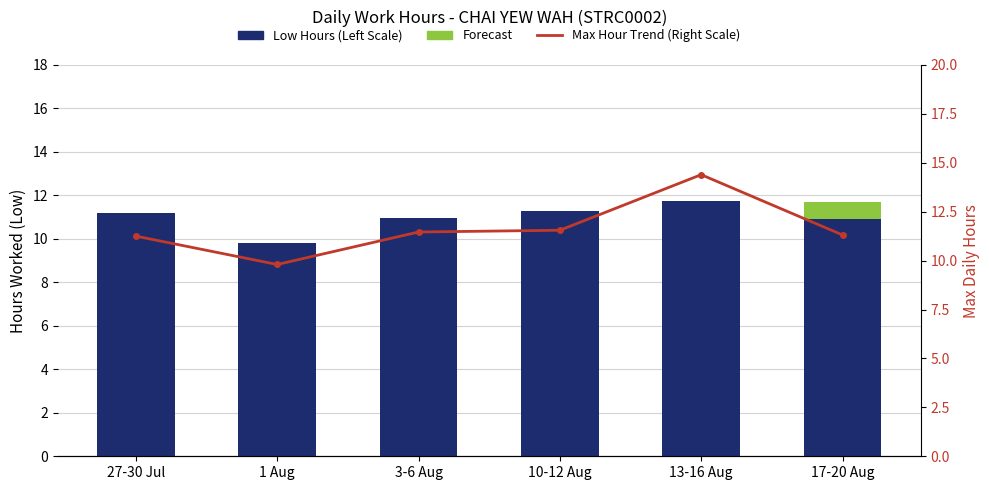

The value of Max Hour Trend (Right Scale) at 27-30 Jul is 4.7. True or false?

False